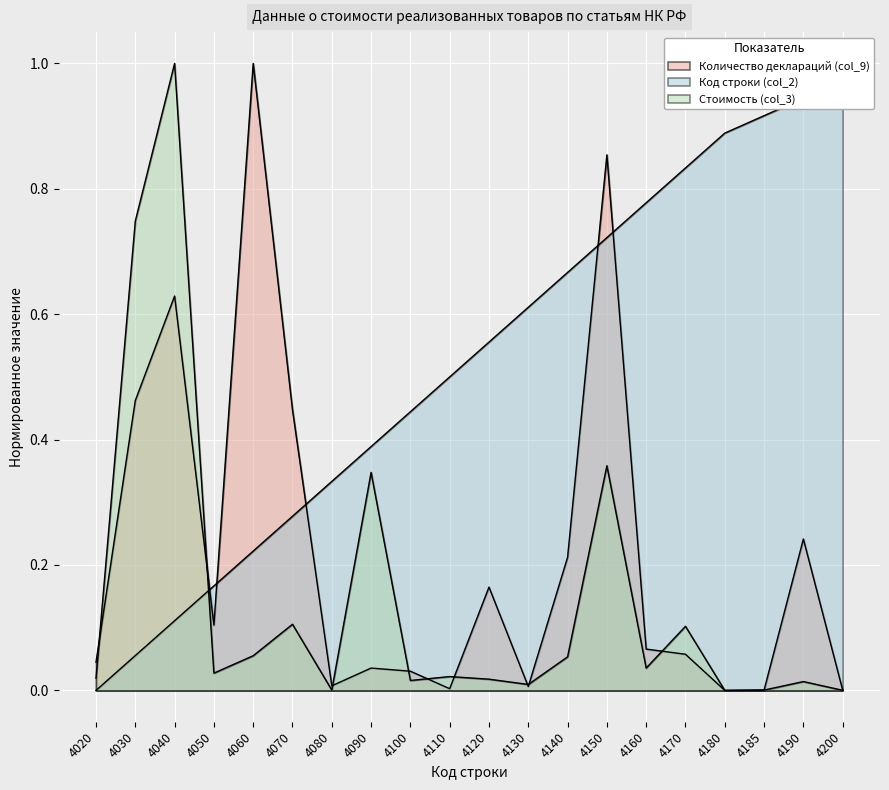

Count the number of categories in the chart.

20